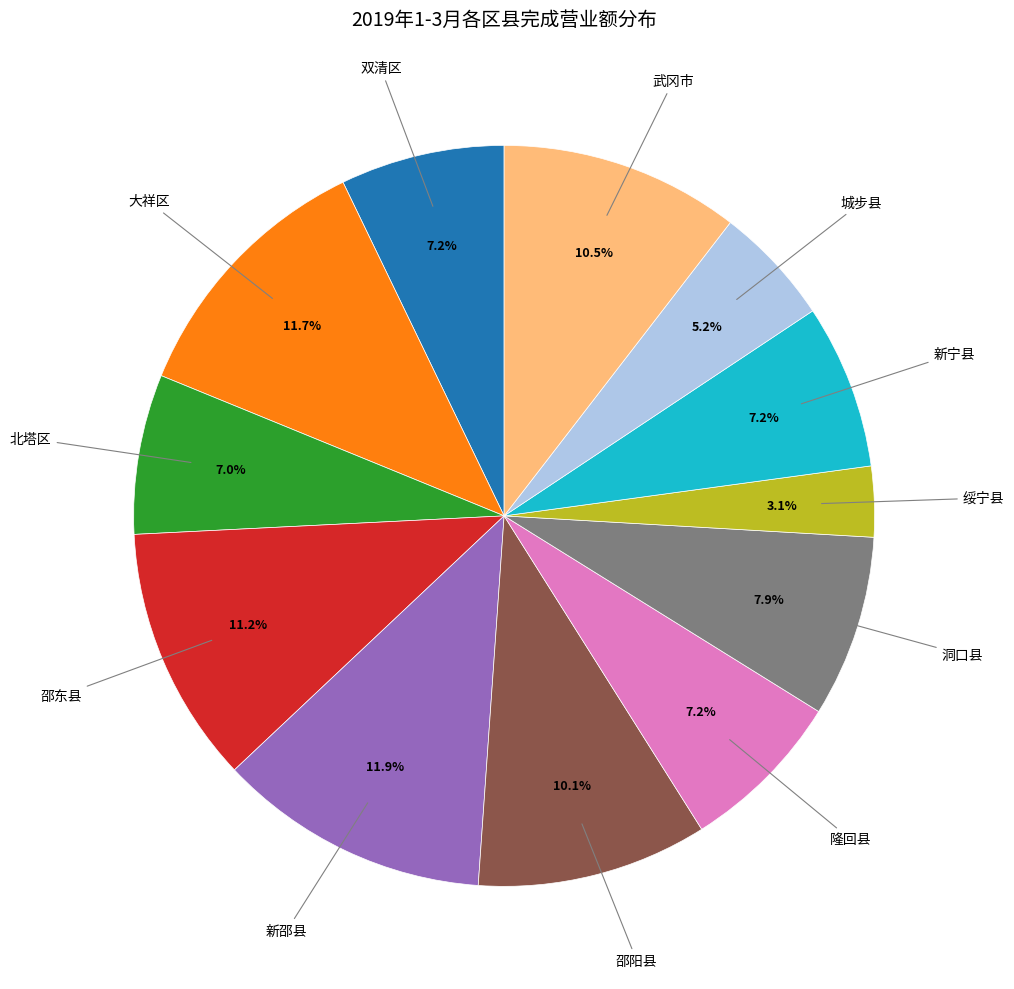

Does any single category account for the majority?

No